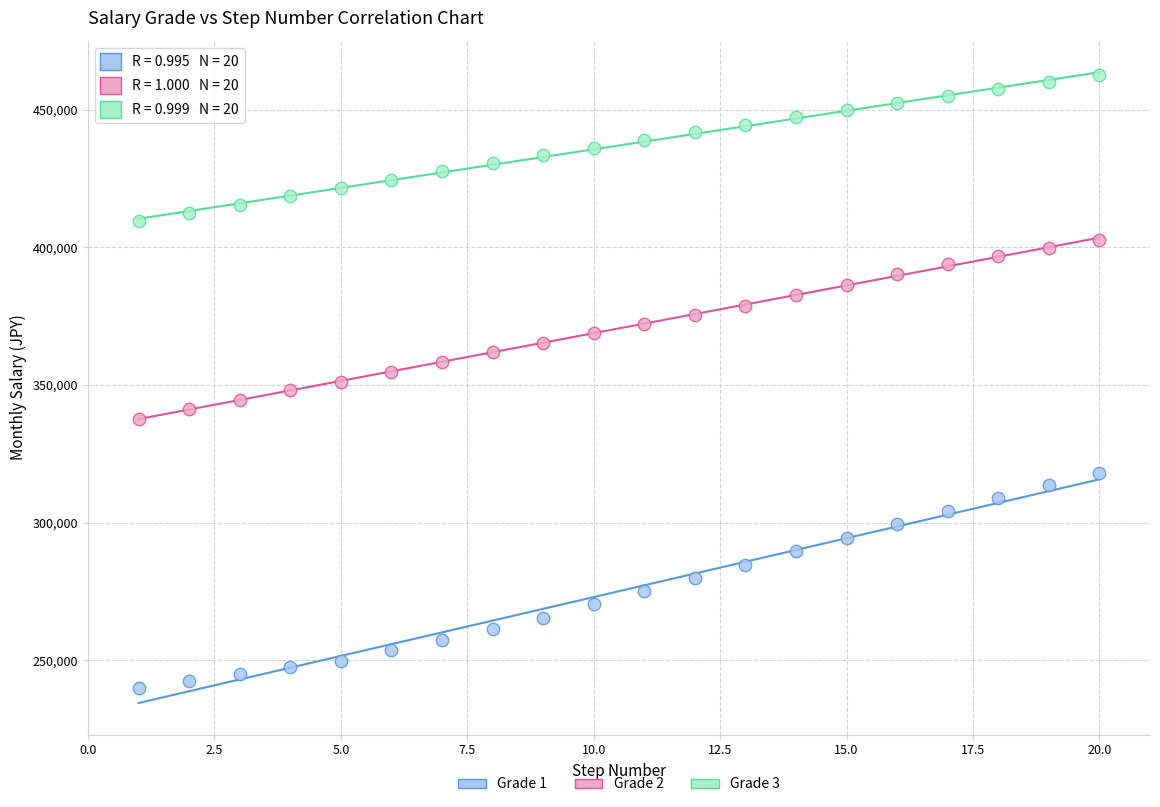

Across all data points, what is the range of X values (max minus min)?

19